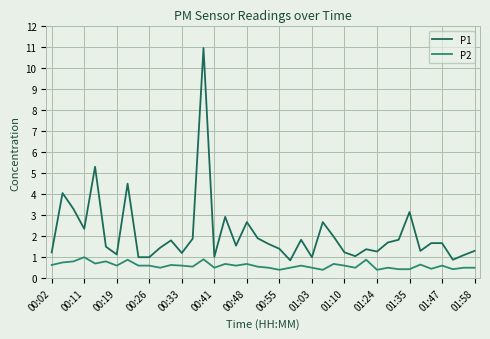

True or false: P2 and P1 intersect in this chart.

False